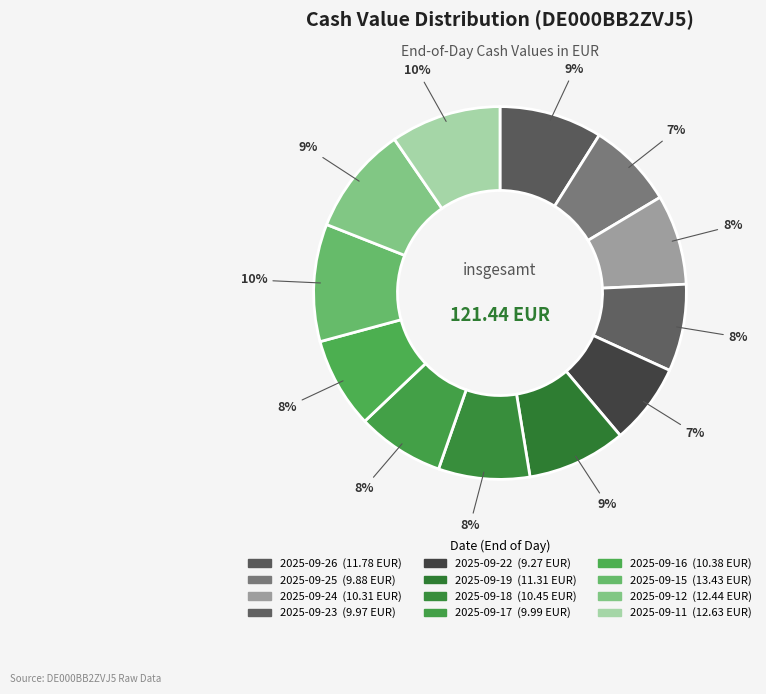

Approximately how many times larger is the value at 2025-09-23 compared to 2025-09-16?

1.0